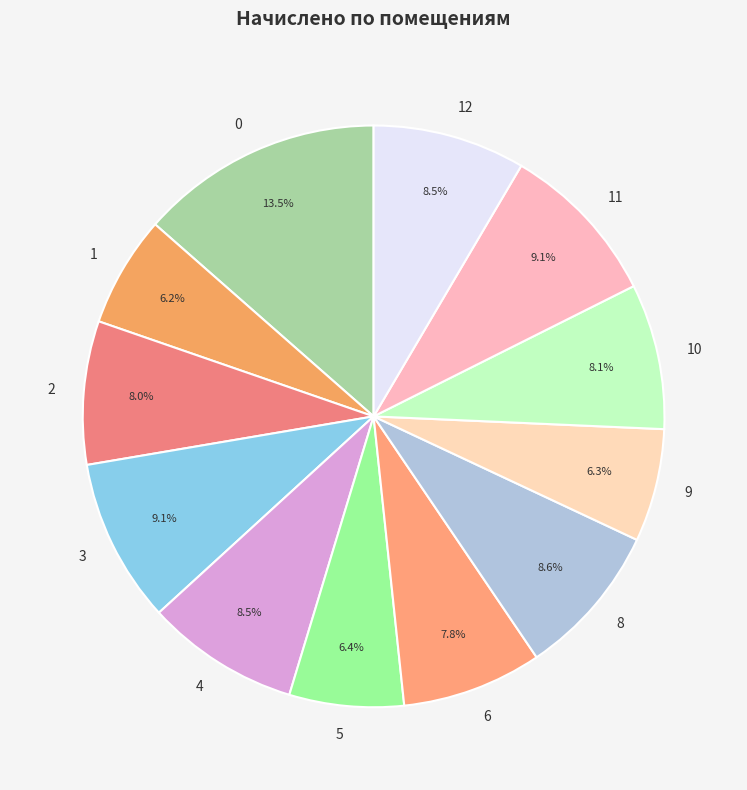

Between 9 and 3, which is larger?

3